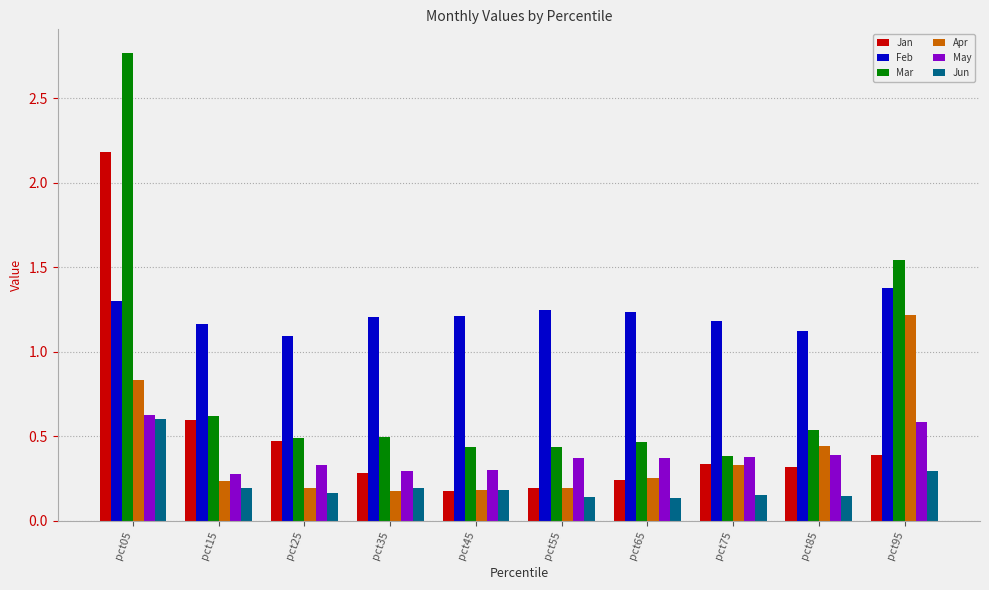

What is the total value across all series at pct35?

2.6